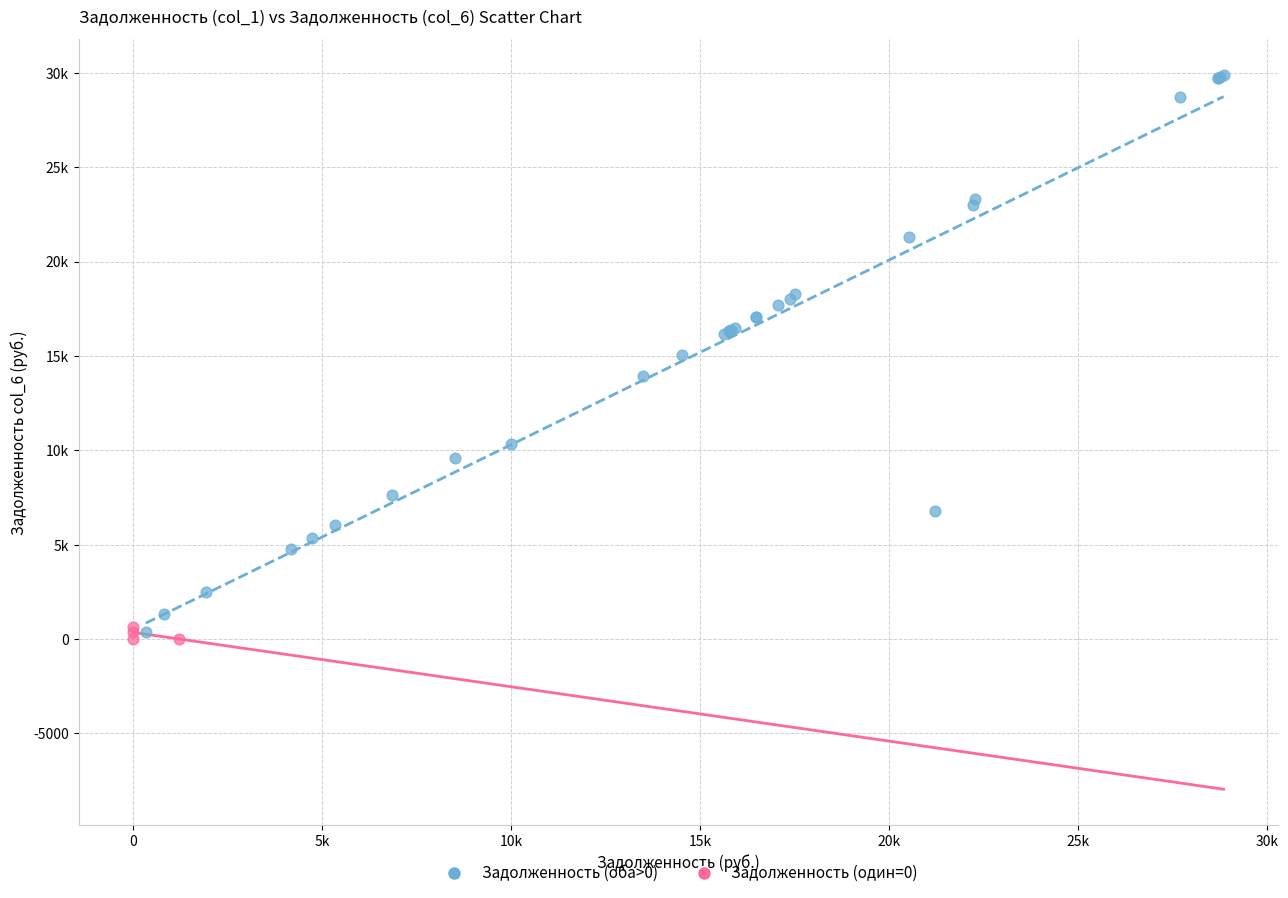

Which series reaches the maximum Y coordinate?

Задолженность (оба>0)